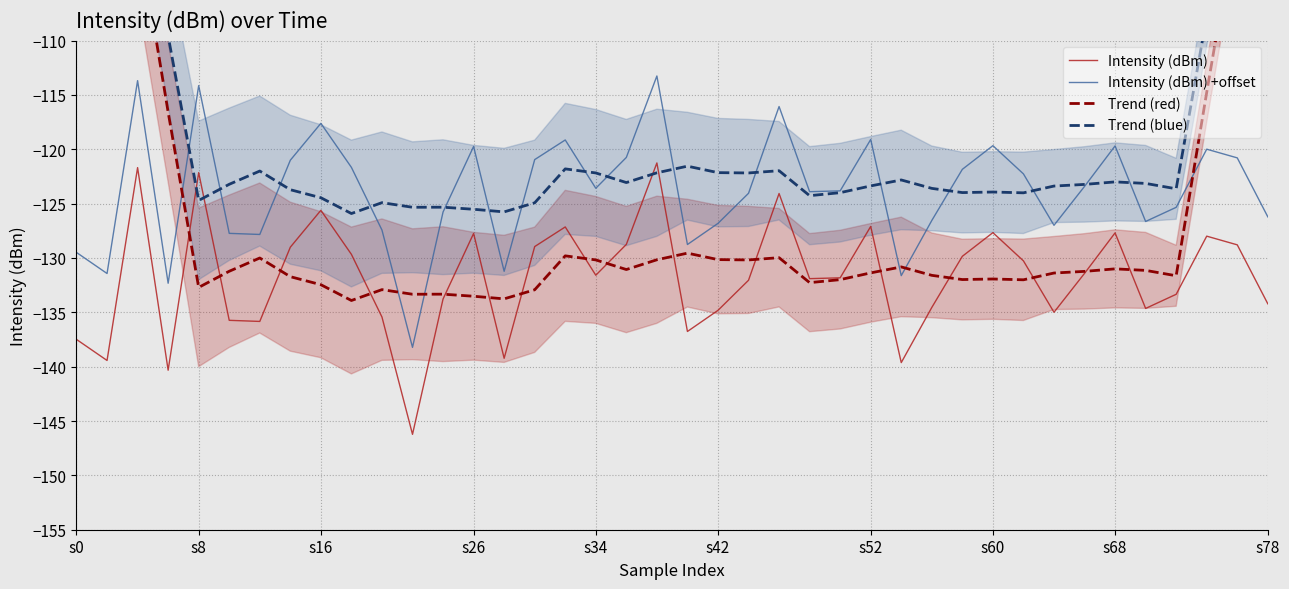

What is the lowest value of the Intensity (dBm) +offset series?

-138.2